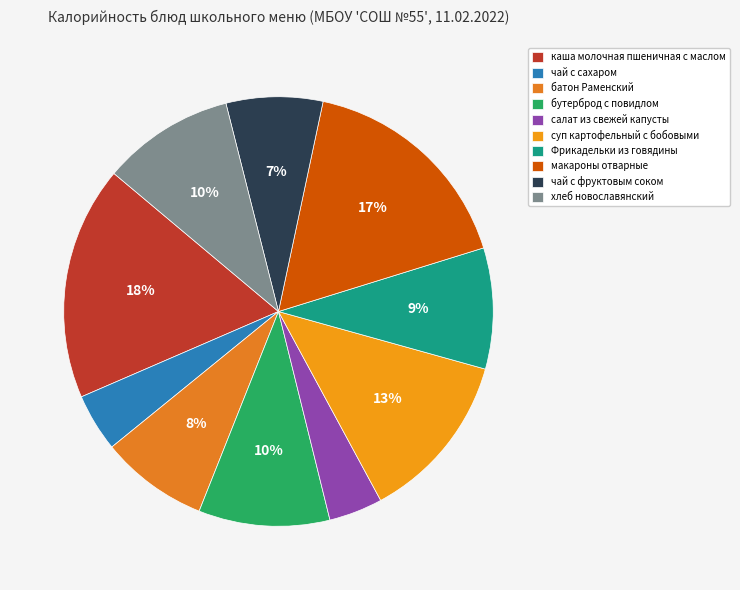

How many segments does this pie chart have?

10